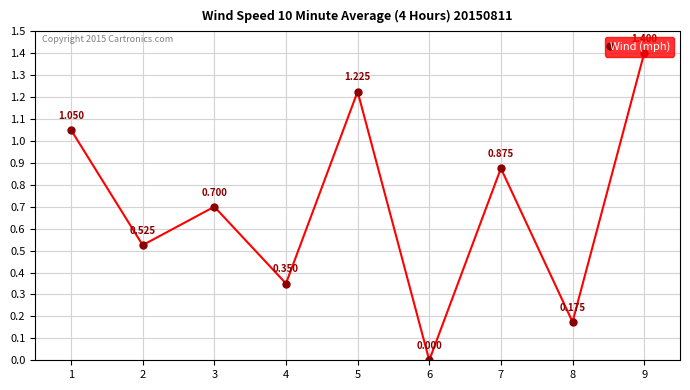

Which has a higher value, 9 or 8?

9